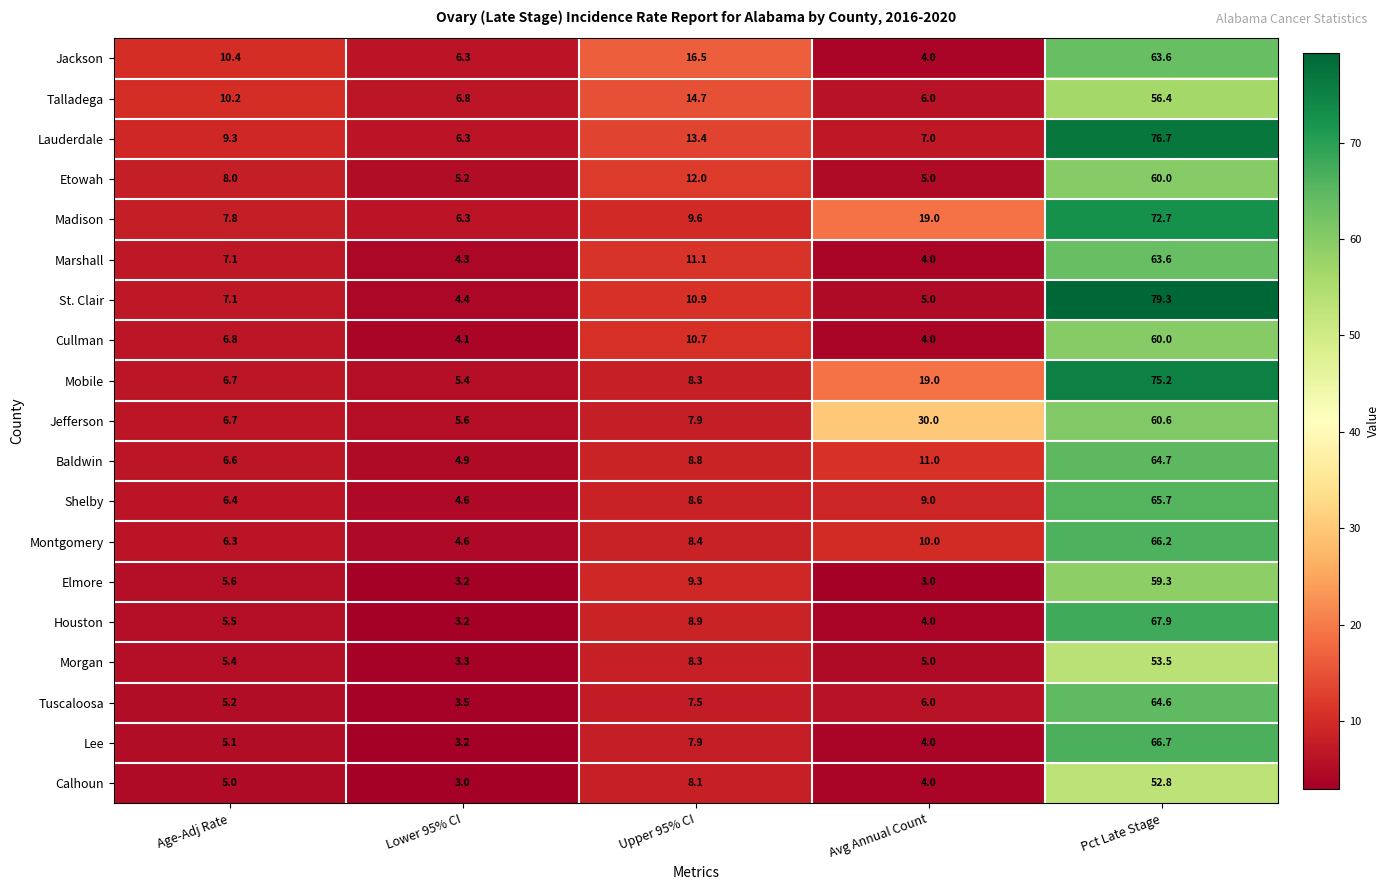

What is the greatest value displayed?

79.3